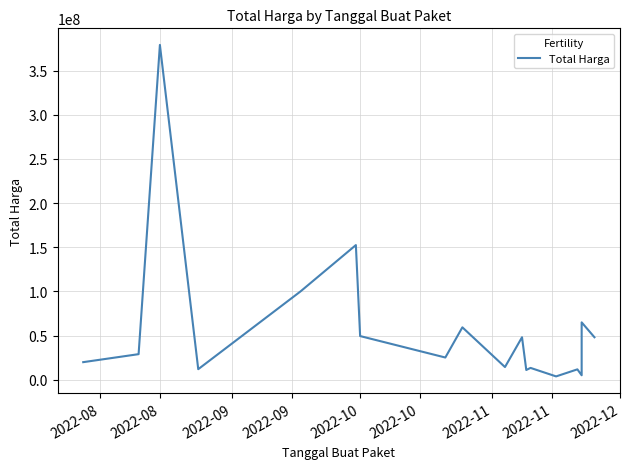

What is the sum of all values?

1047495000